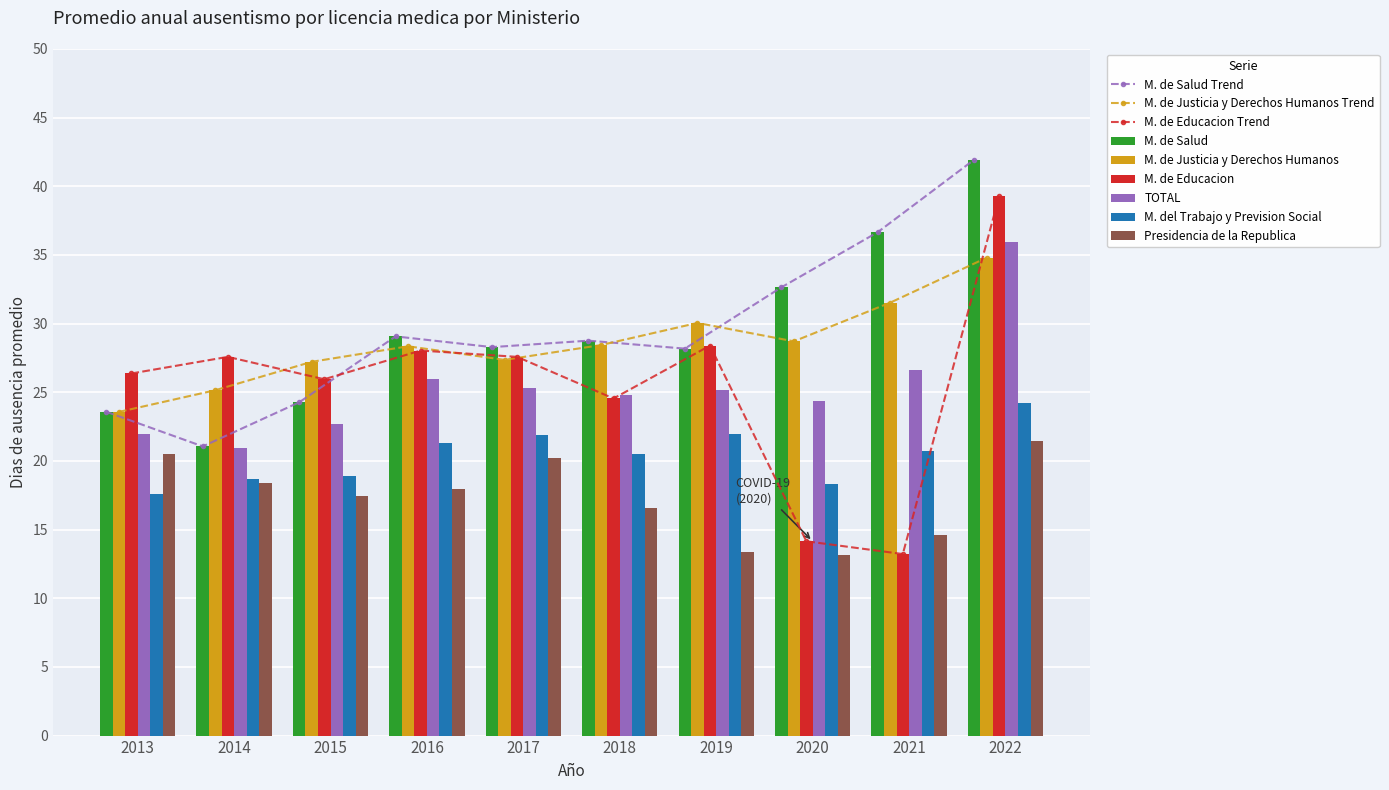

What is the sum of all M. de Salud values?

294.4